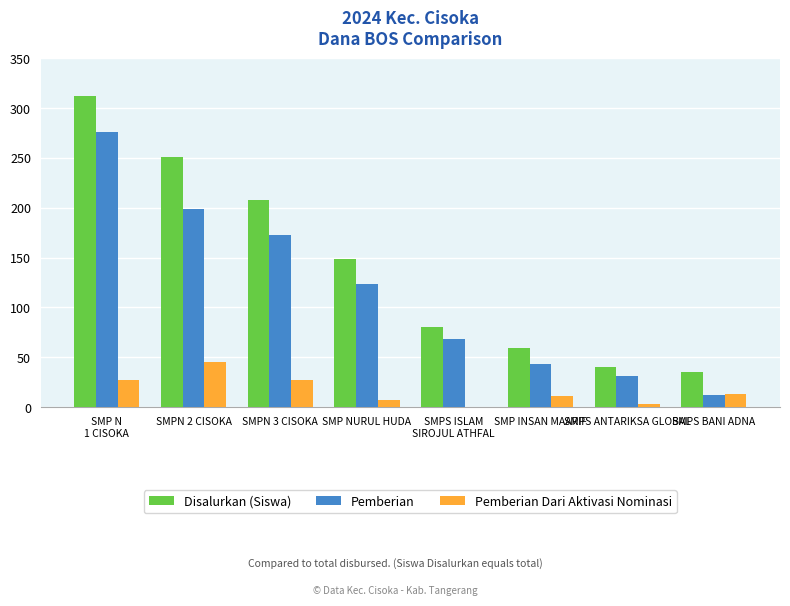

What is the total value across all series at SMPS ANTARIKSA GLOBAL?

74